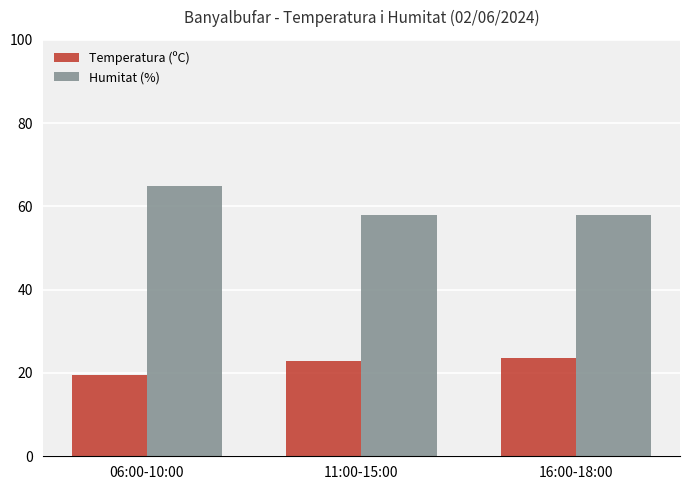

Which series changed the most between 06:00-10:00 and 11:00-15:00?

Humitat (%)